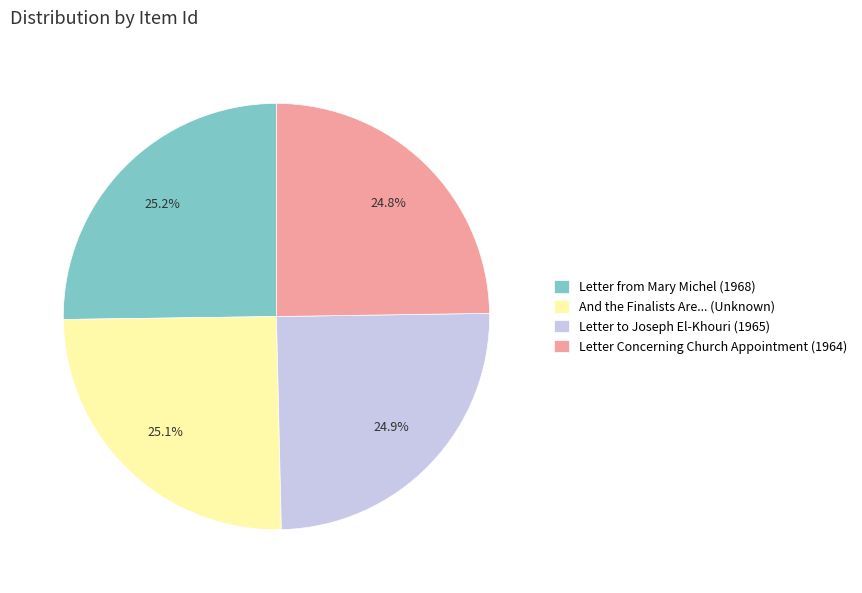

Is there a majority slice in this chart?

No